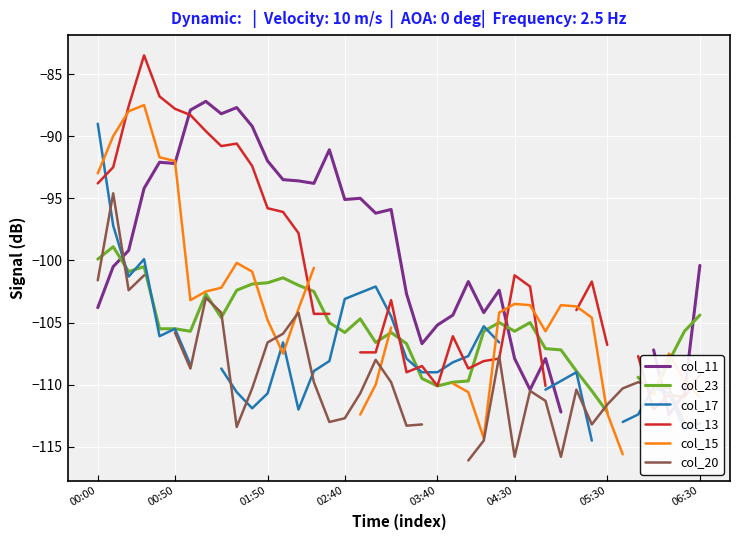

What is the value of the col_15 point at the 33rd from the left?

-104.6